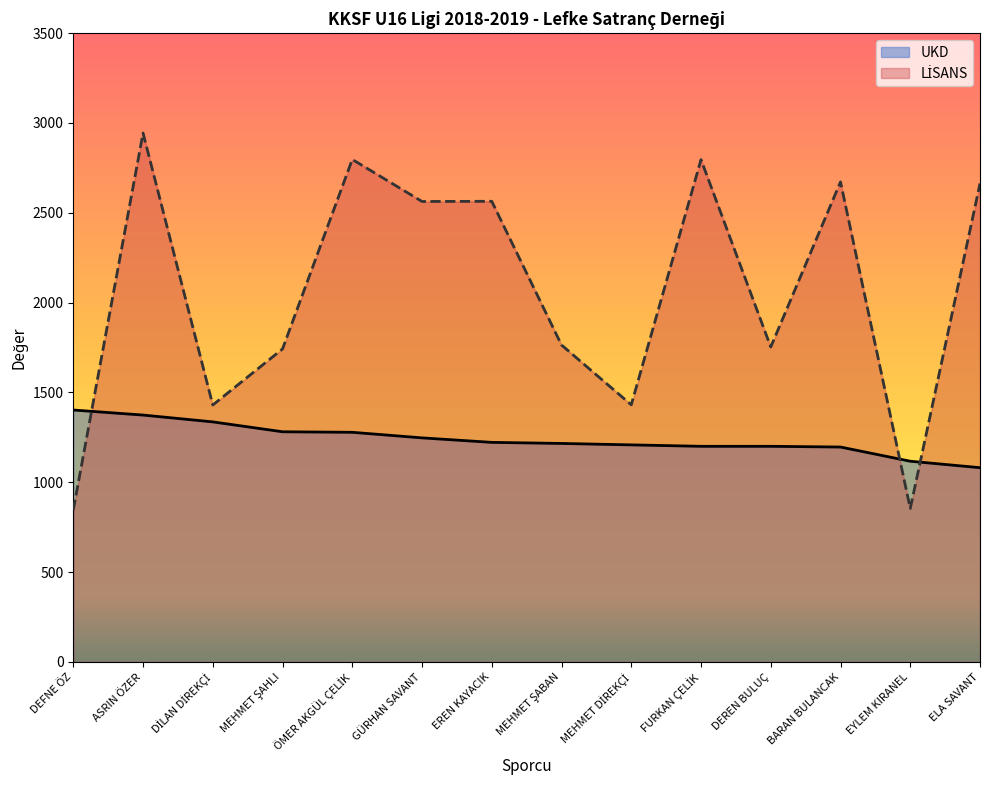

Rank the series by their maximum value, from highest to lowest.

LİSANS, UKD